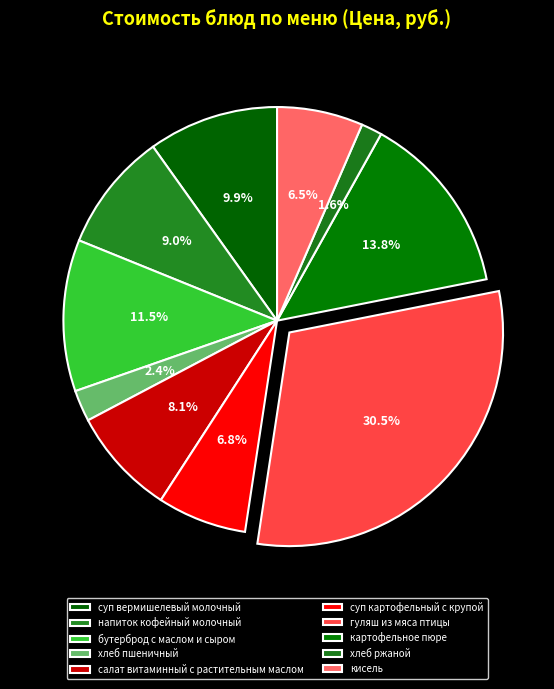

Count the number of slices in the pie.

10